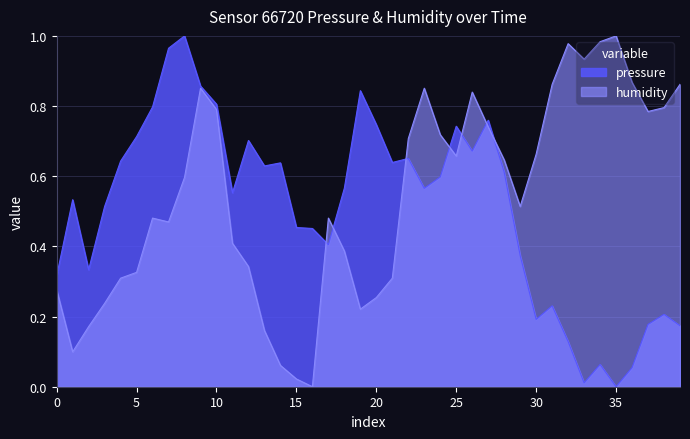

What are all the series names shown in the legend?

pressure, humidity